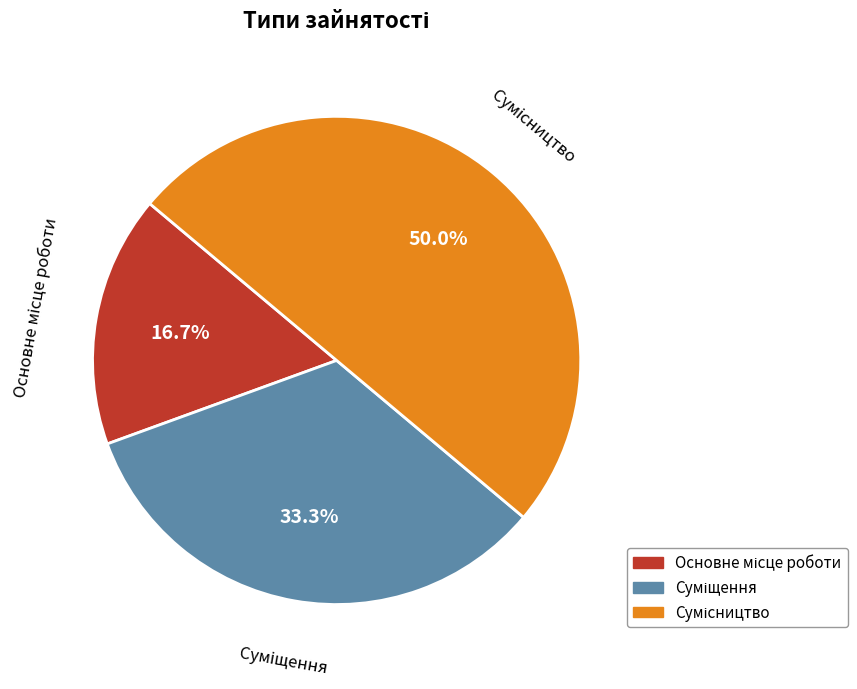

Rank the categories by value from lowest to highest.

Основне місце роботи, Суміщення, Сумісництво